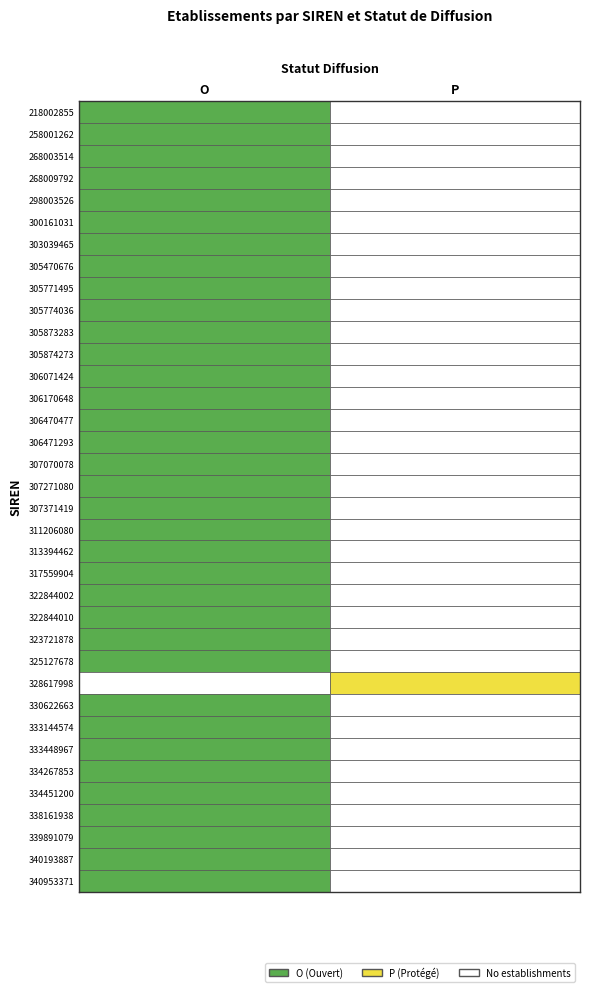

Which has a higher value, P or O?

O